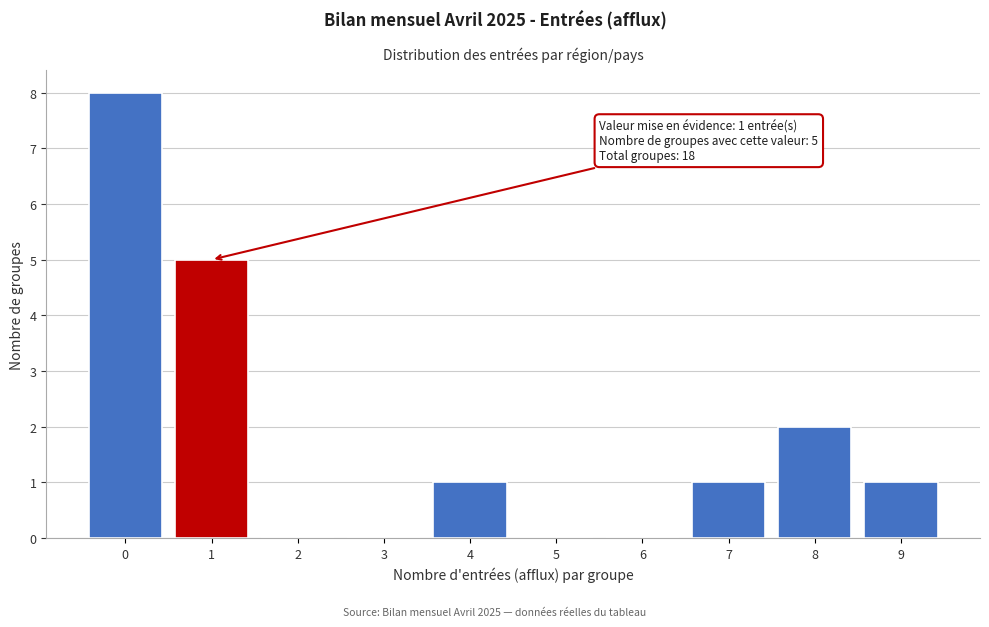

Over which range of the x-axis is the bar tallest?

-0.5 to 0.5